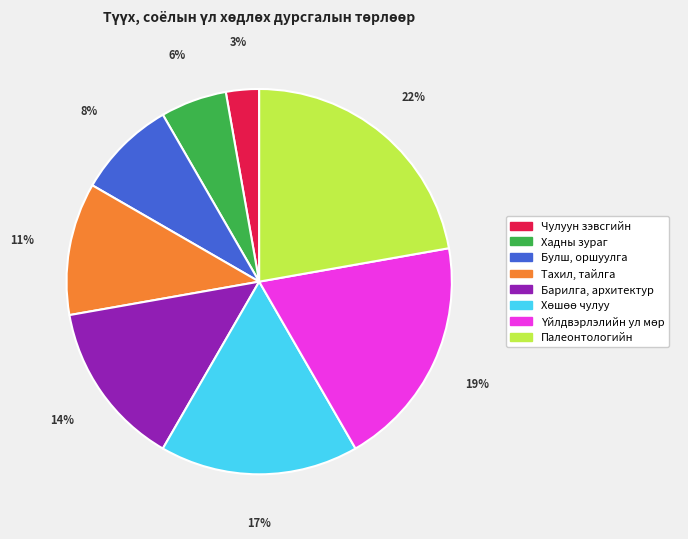

Count the number of slices in the pie.

8